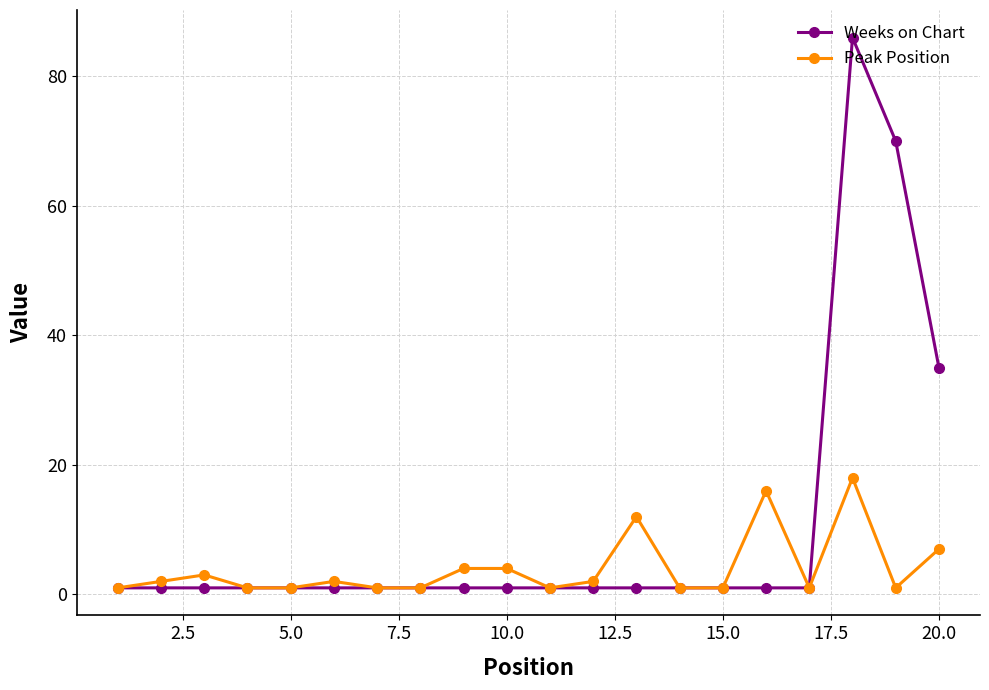

What is the lowest value of the Peak Position series?

1